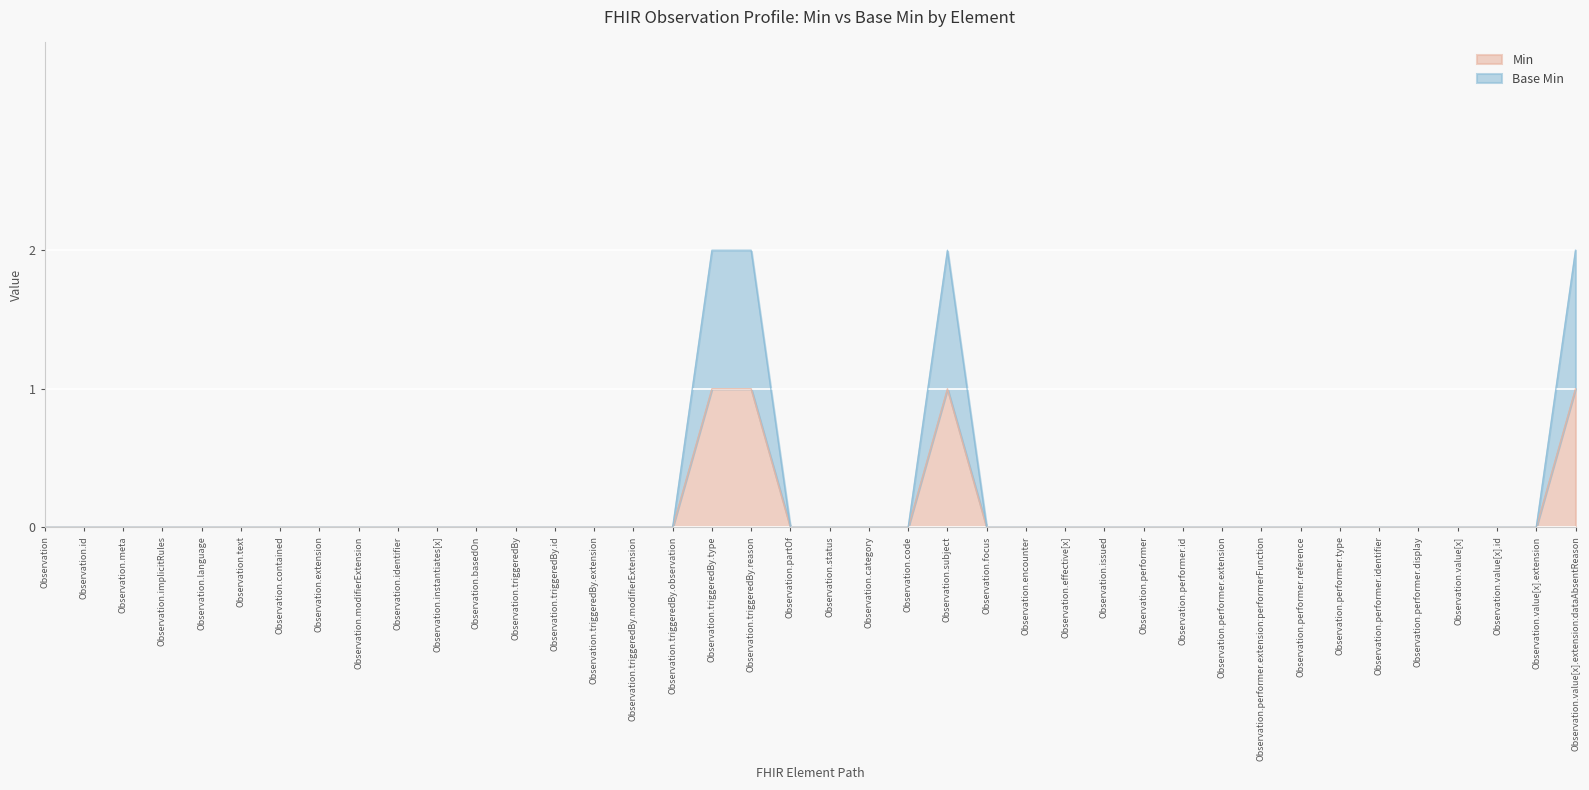

List the labels in order of Base Min value, smallest first.

Observation, Observation.id, Observation.meta, Observation.implicitRules, Observation.language, Observation.text, Observation.contained, Observation.extension, Observation.modifierExtension, Observation.identifier, Observation.instantiates[x], Observation.basedOn, Observation.triggeredBy, Observation.triggeredBy.id, Observation.triggeredBy.extension, Observation.triggeredBy.modifierExtension, Observation.triggeredBy.observation, Observation.partOf, Observation.status, Observation.category, Observation.code, Observation.focus, Observation.encounter, Observation.effective[x], Observation.issued, Observation.performer, Observation.performer.id, Observation.performer.extension, Observation.performer.extension:performerFunction, Observation.performer.reference, Observation.performer.type, Observation.performer.identifier, Observation.performer.display, Observation.value[x], Observation.value[x].id, Observation.value[x].extension, Observation.triggeredBy.type, Observation.triggeredBy.reason, Observation.subject, Observation.value[x].extension:dataAbsentReason